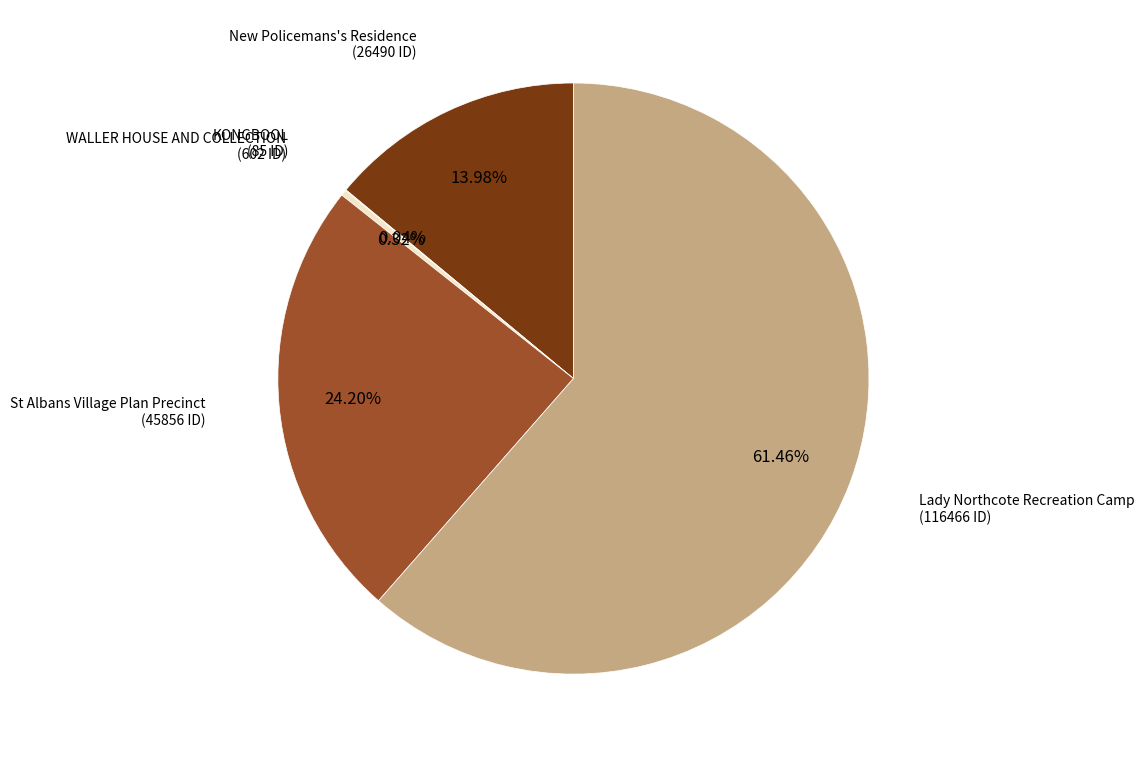

Does any single category account for the majority?

Yes